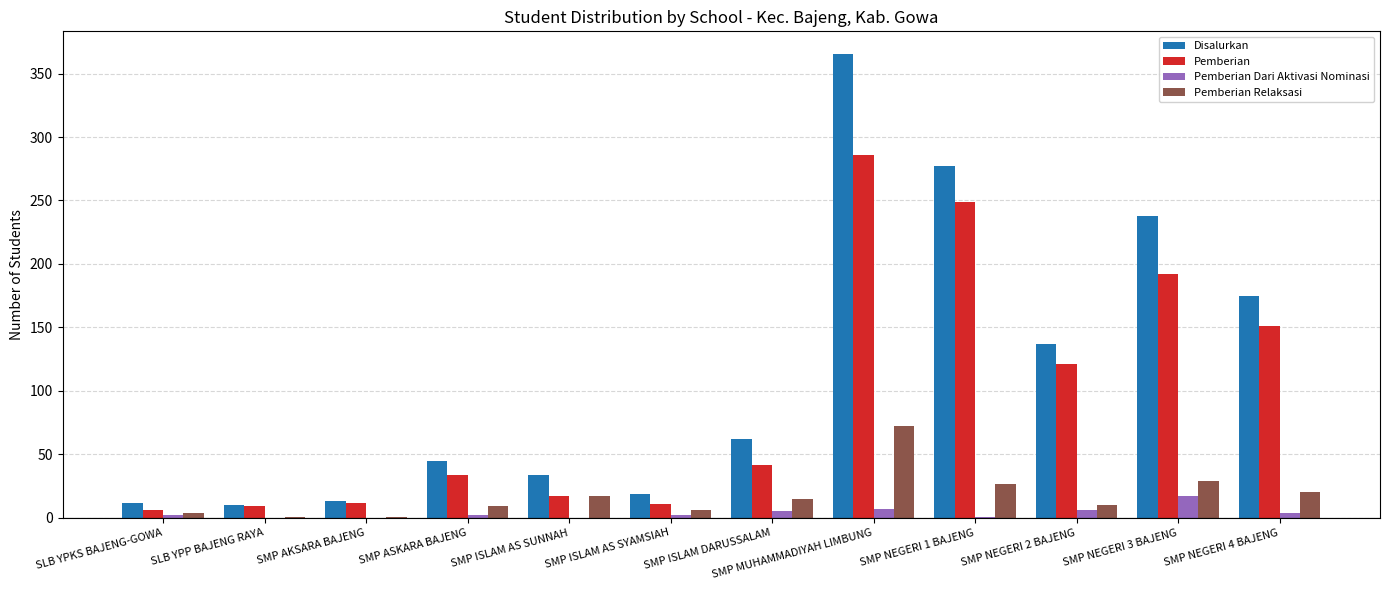

Is it true that Pemberian Relaksasi equals 6 at SMP ISLAM AS SYAMSIAH?

True